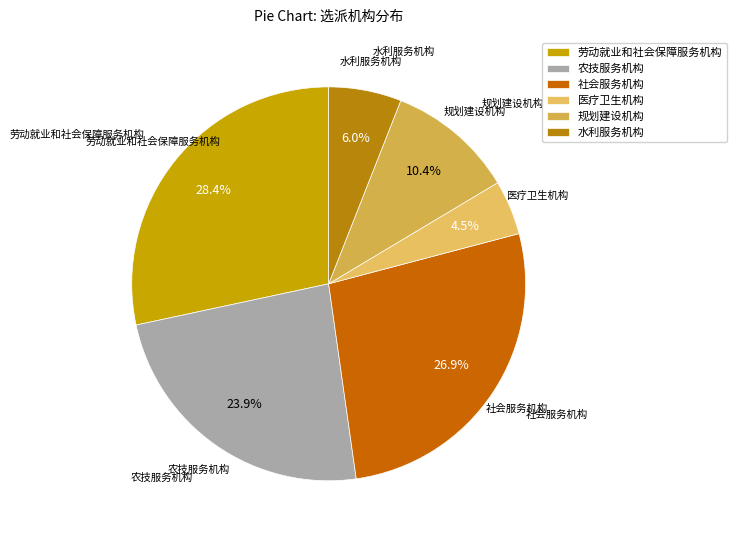

Which slice is the smallest?

医疗卫生机构